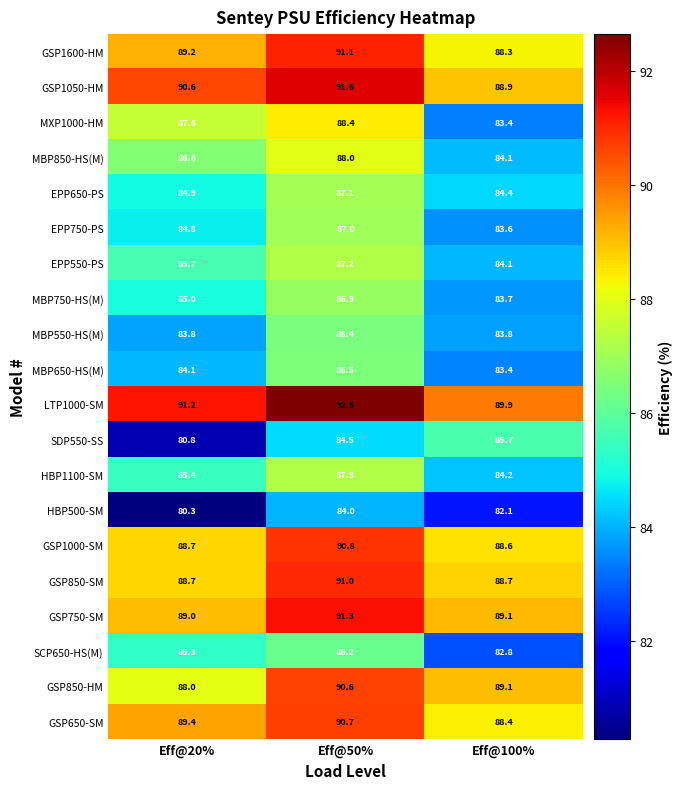

At which label is MBP850-HS(M) closest to 86?

Eff@20%